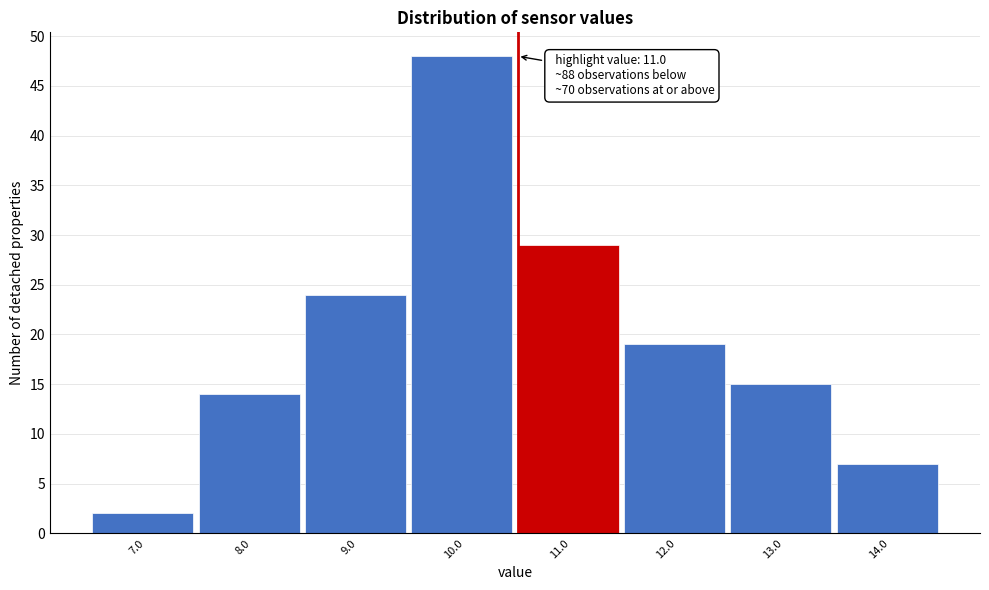

Reading left to right, what are all the values shown in this chart?

2	14	24	48	29	19	15	7